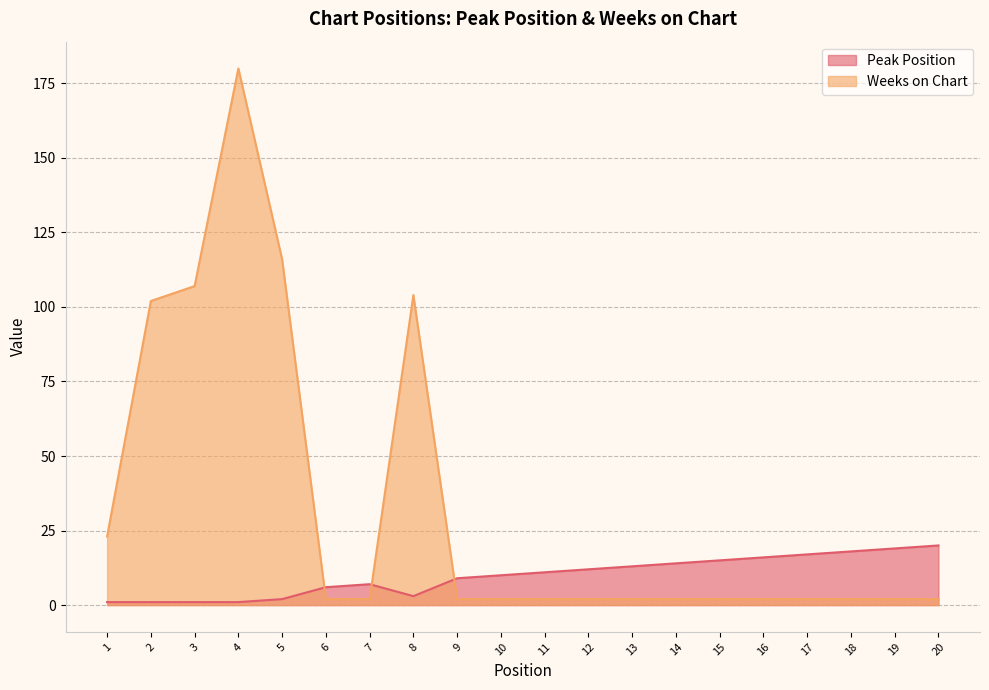

The value of Peak Position at 4 is 1. True or false?

True